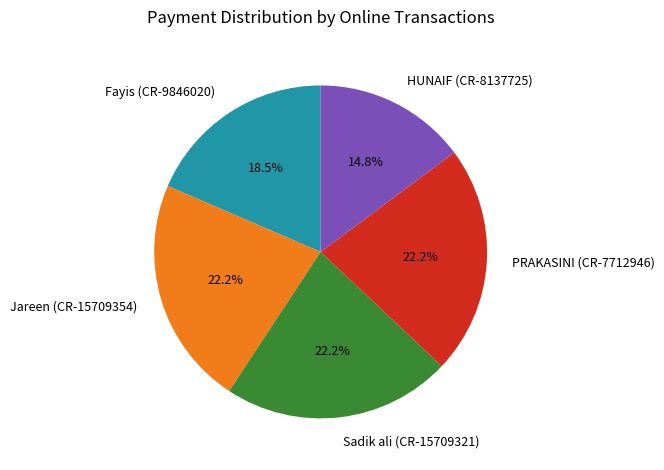

Is the sum of HUNAIF (CR-8137725) and Sadik ali (CR-15709321) greater than half?

No